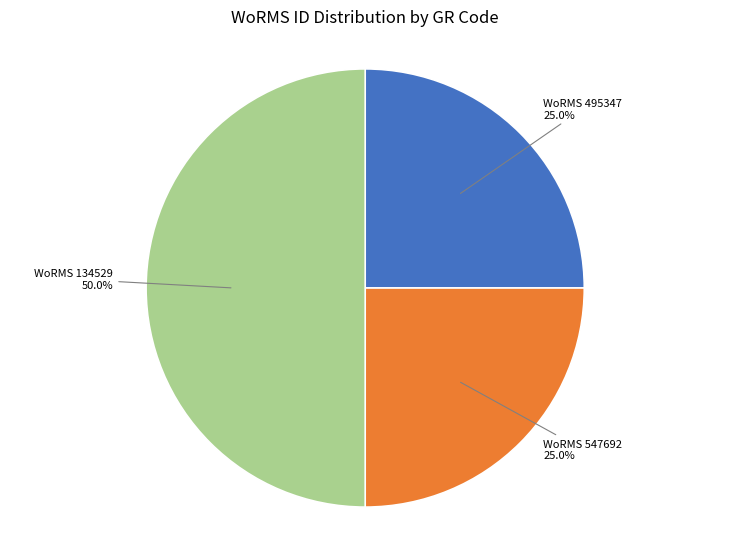

To the nearest percent, what is the average slice percentage?

33%